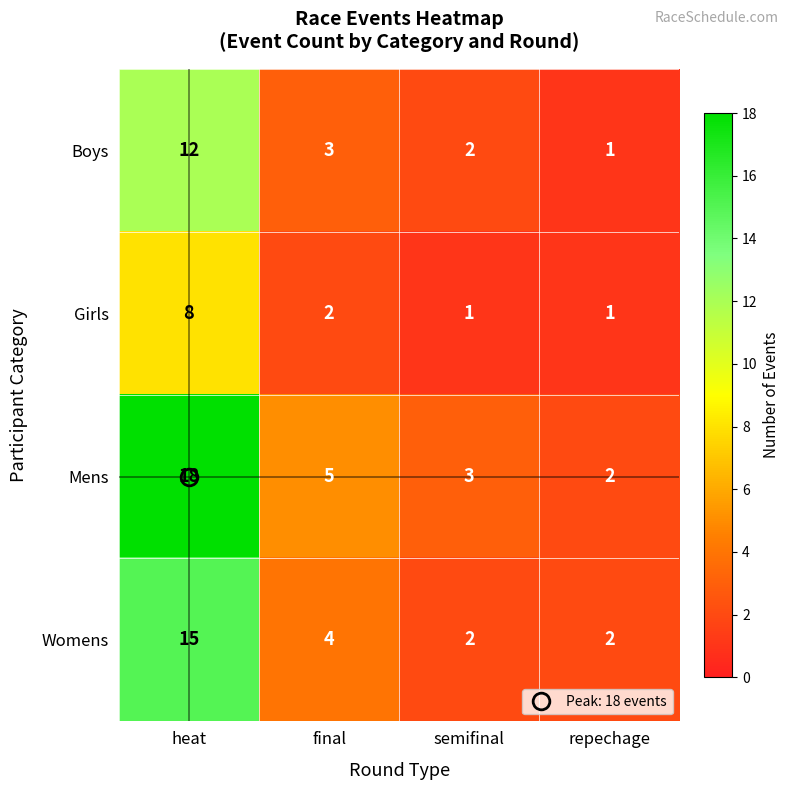

At which label does Boys reach its peak?

heat